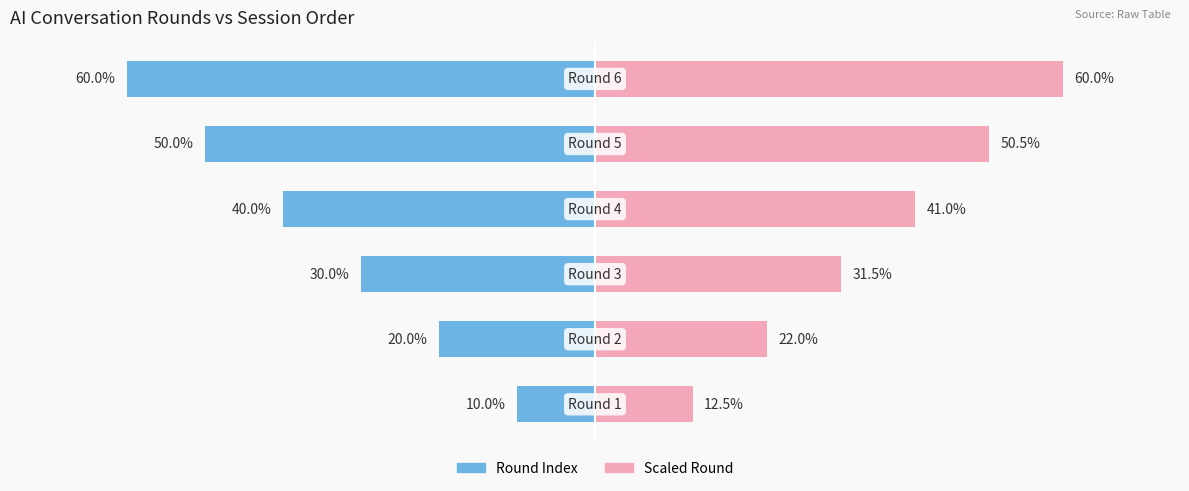

Is the value of Round Index at 4 greater than the value of Scaled Round at 2?

Yes